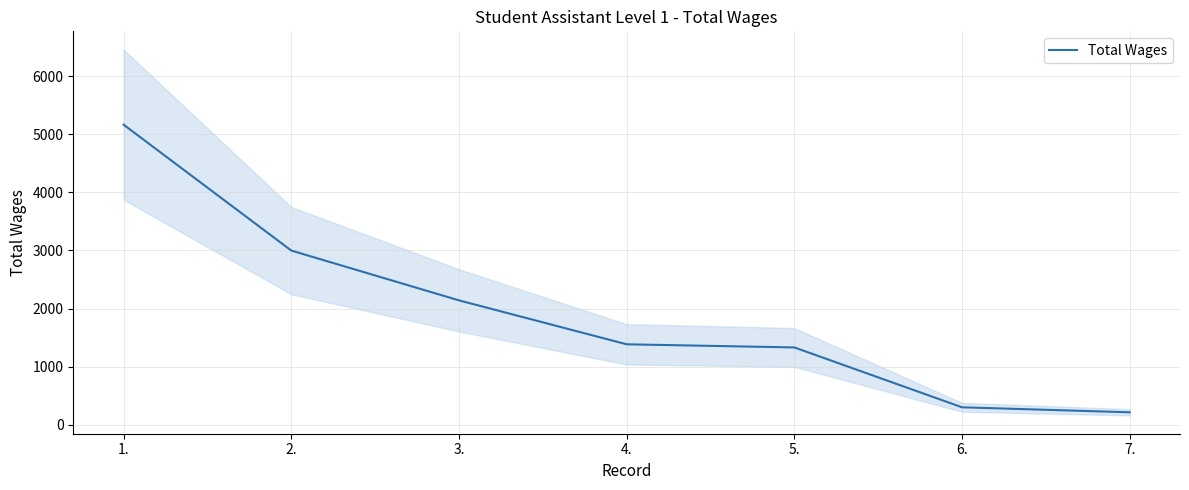

What is the difference between the values at 6. and 4.?

1084